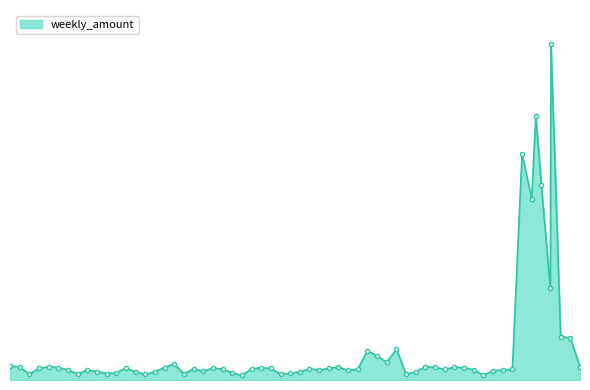

What is the label of the 1st point from the right?

2024-02-23